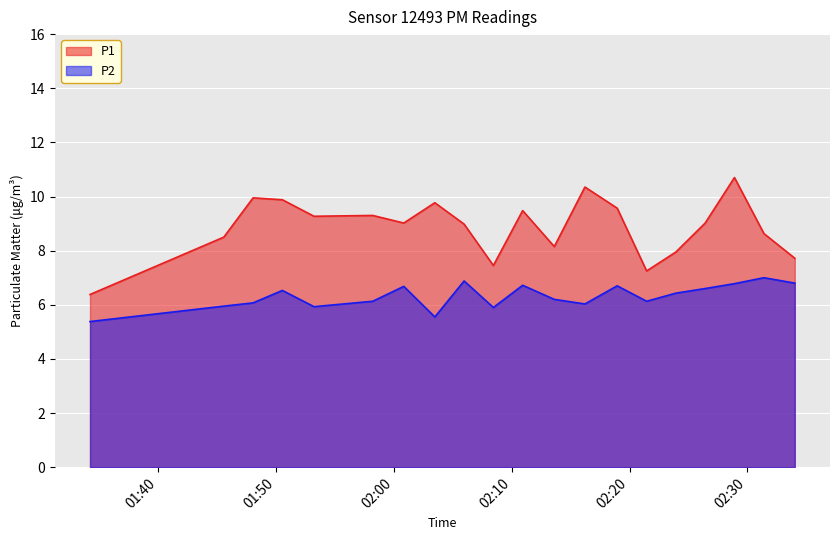

Which series has the widest spread of values?

P1